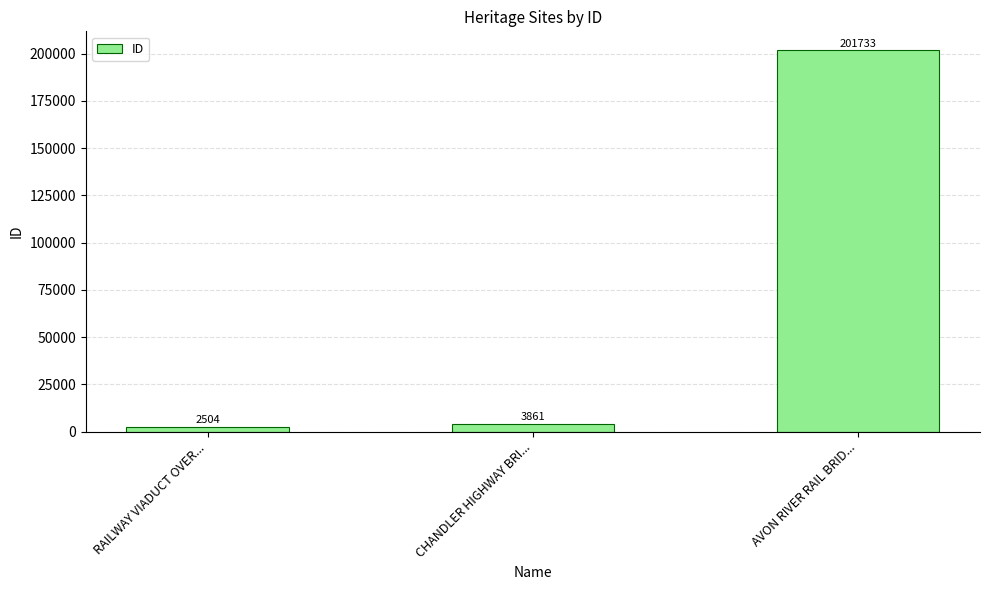

Reading left to right, transcribe all the data shown in this chart.

RAILWAY VIADUCT OVER...=2504	CHANDLER HIGHWAY BRI...=3861	AVON RIVER RAIL BRID...=201733